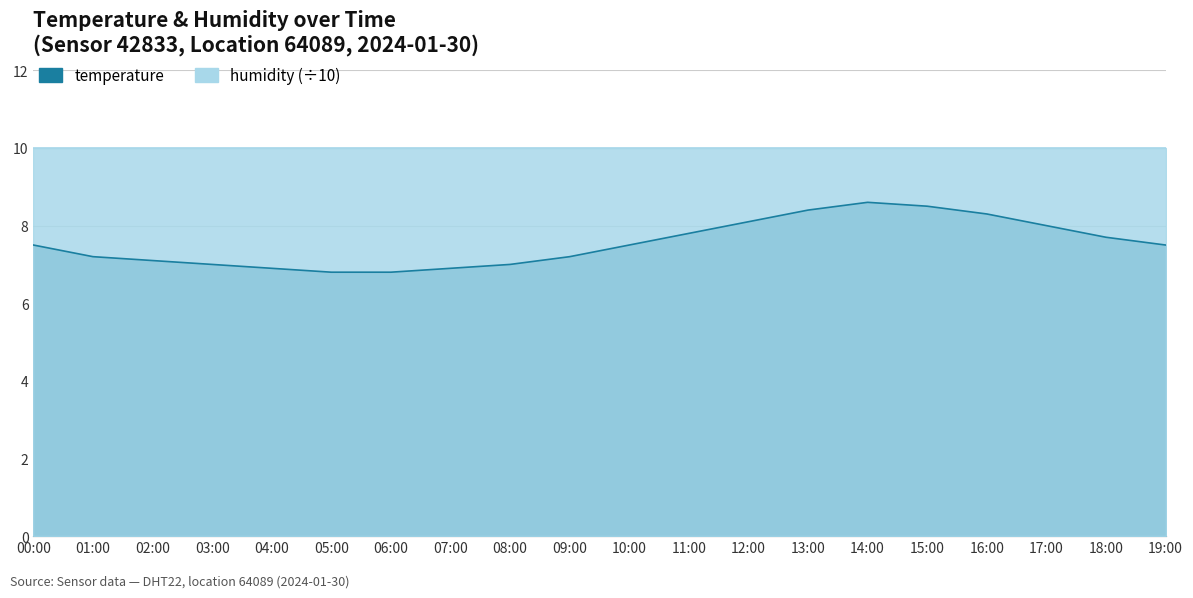

Rank the categories by value from highest to lowest.

14:00, 15:00, 13:00, 16:00, 12:00, 17:00, 11:00, 18:00, 00:00, 10:00, 19:00, 01:00, 09:00, 02:00, 03:00, 08:00, 04:00, 07:00, 05:00, 06:00